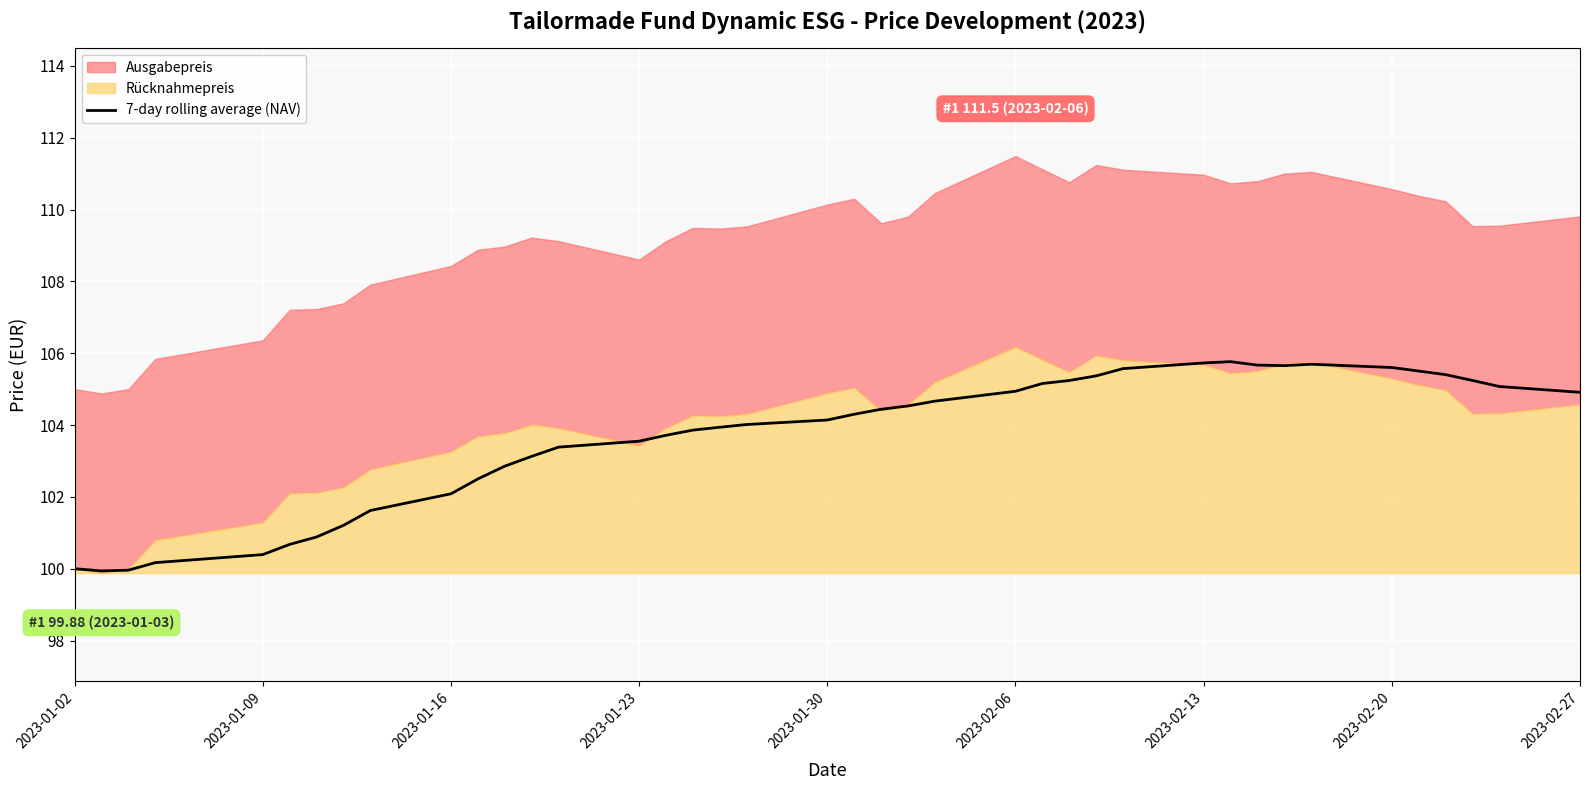

The value of 7-day rolling average (NAV) at 2023-01-16 is 145.4. True or false?

False